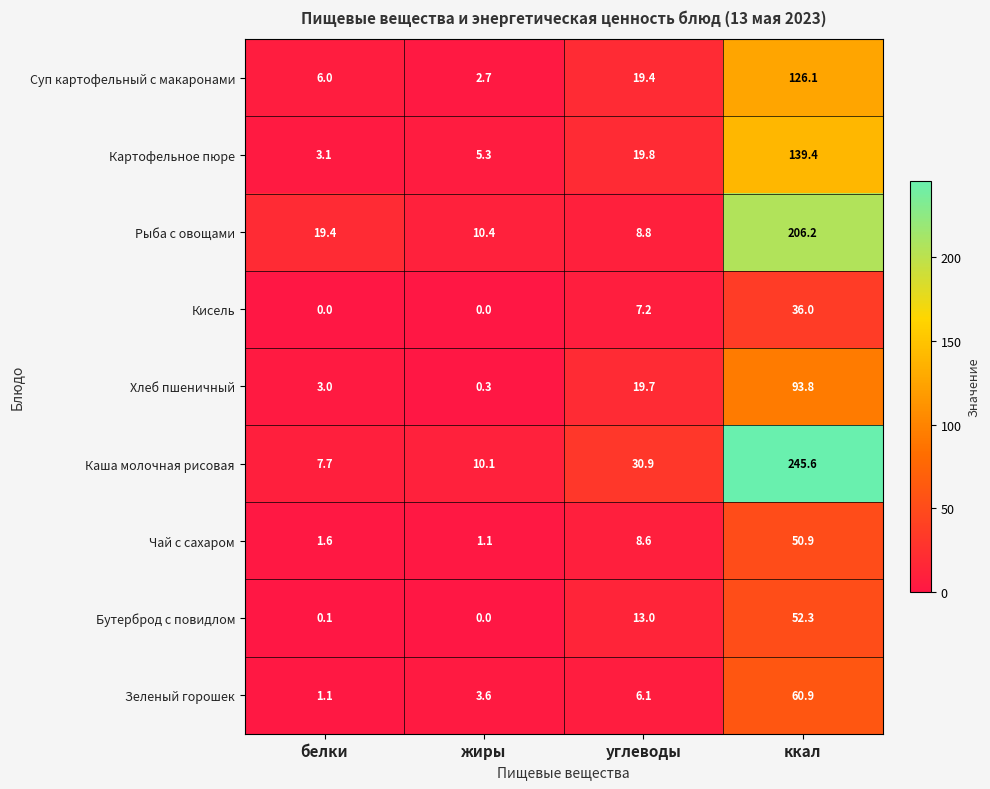

Rank the series by their maximum value, from highest to lowest.

Каша молочная рисовая, Рыба с овощами, Картофельное пюре, Суп картофельный с макаронами, Хлеб пшеничный, Зеленый горошек, Бутерброд с повидлом, Чай с сахаром, Кисель